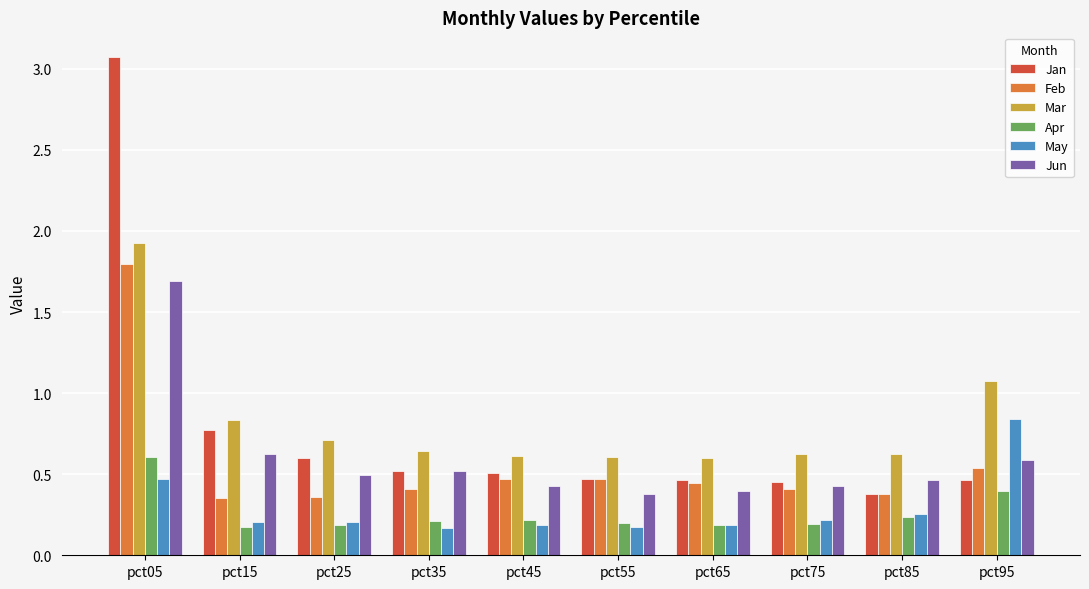

How many groups of bars are there?

10